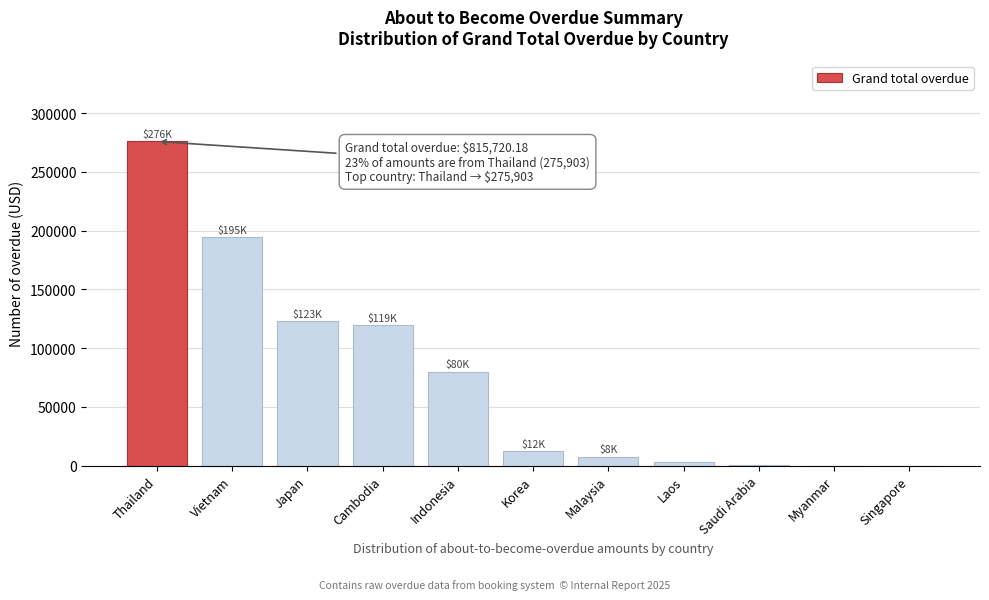

What is the change in value from Vietnam to Japan?

-71740.8